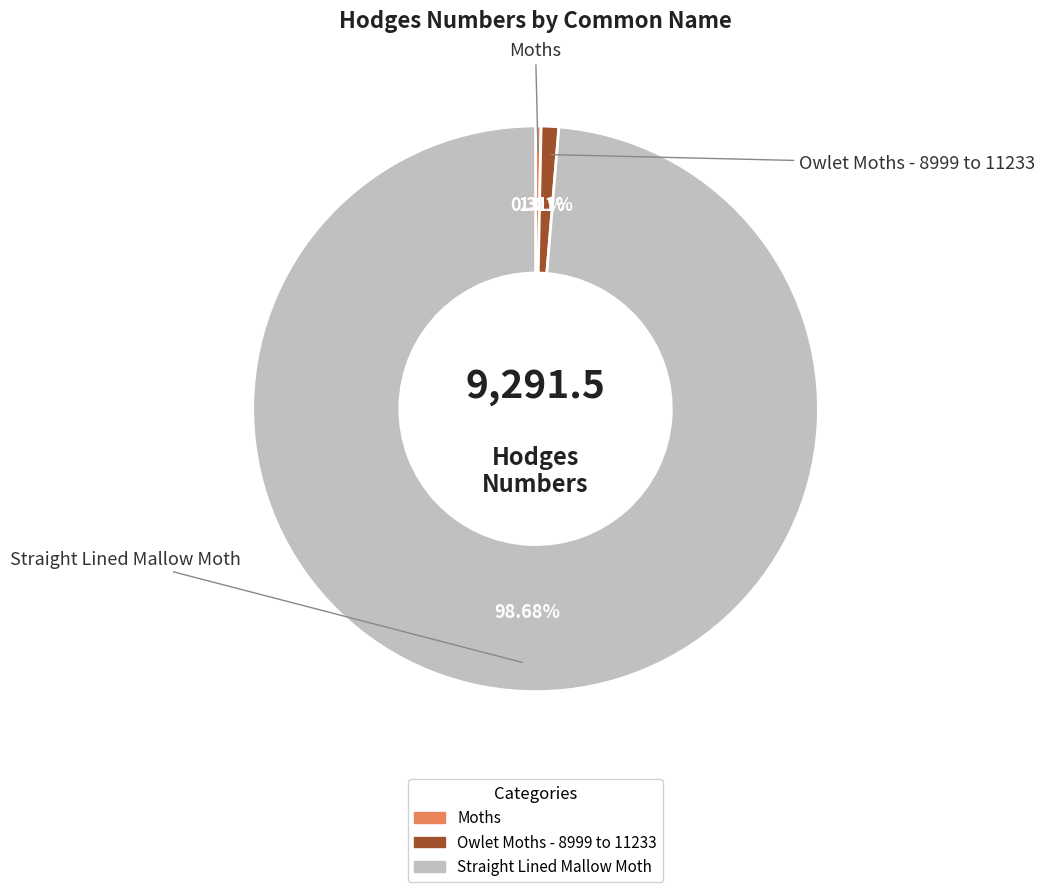

What is the largest slice in the pie chart?

Straight Lined Mallow Moth